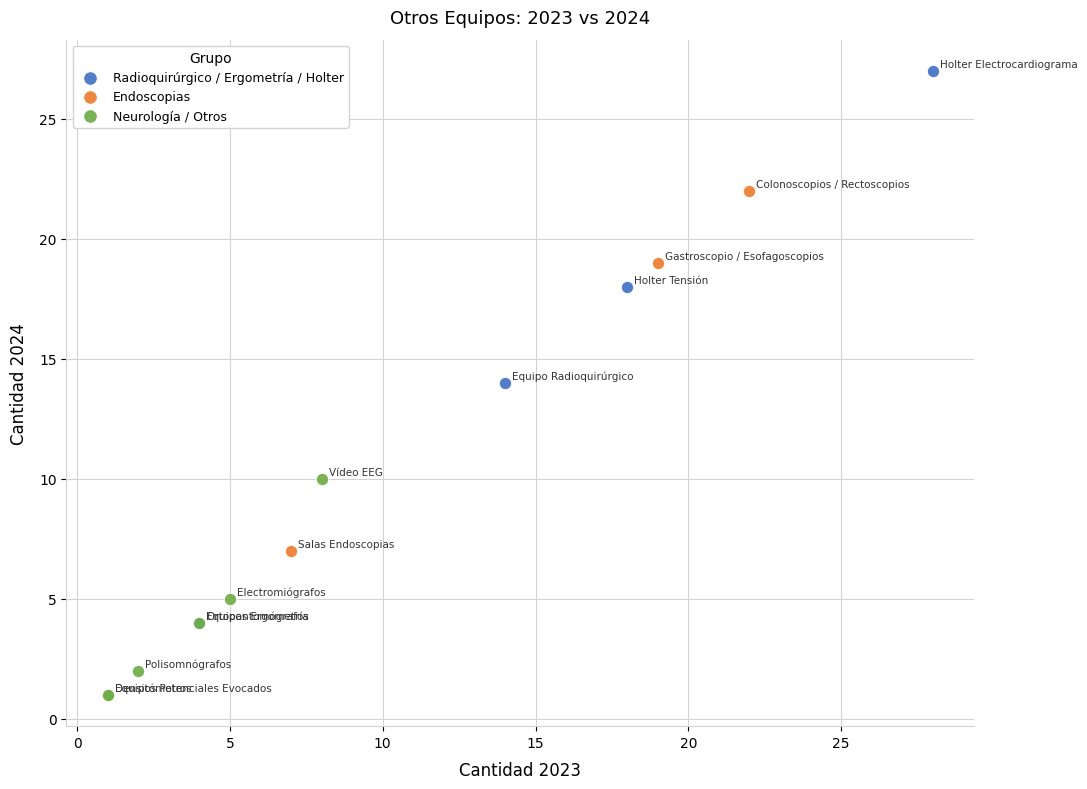

Which series has the widest spread of Y values?

Radioquirúrgico / Ergometría / Holter